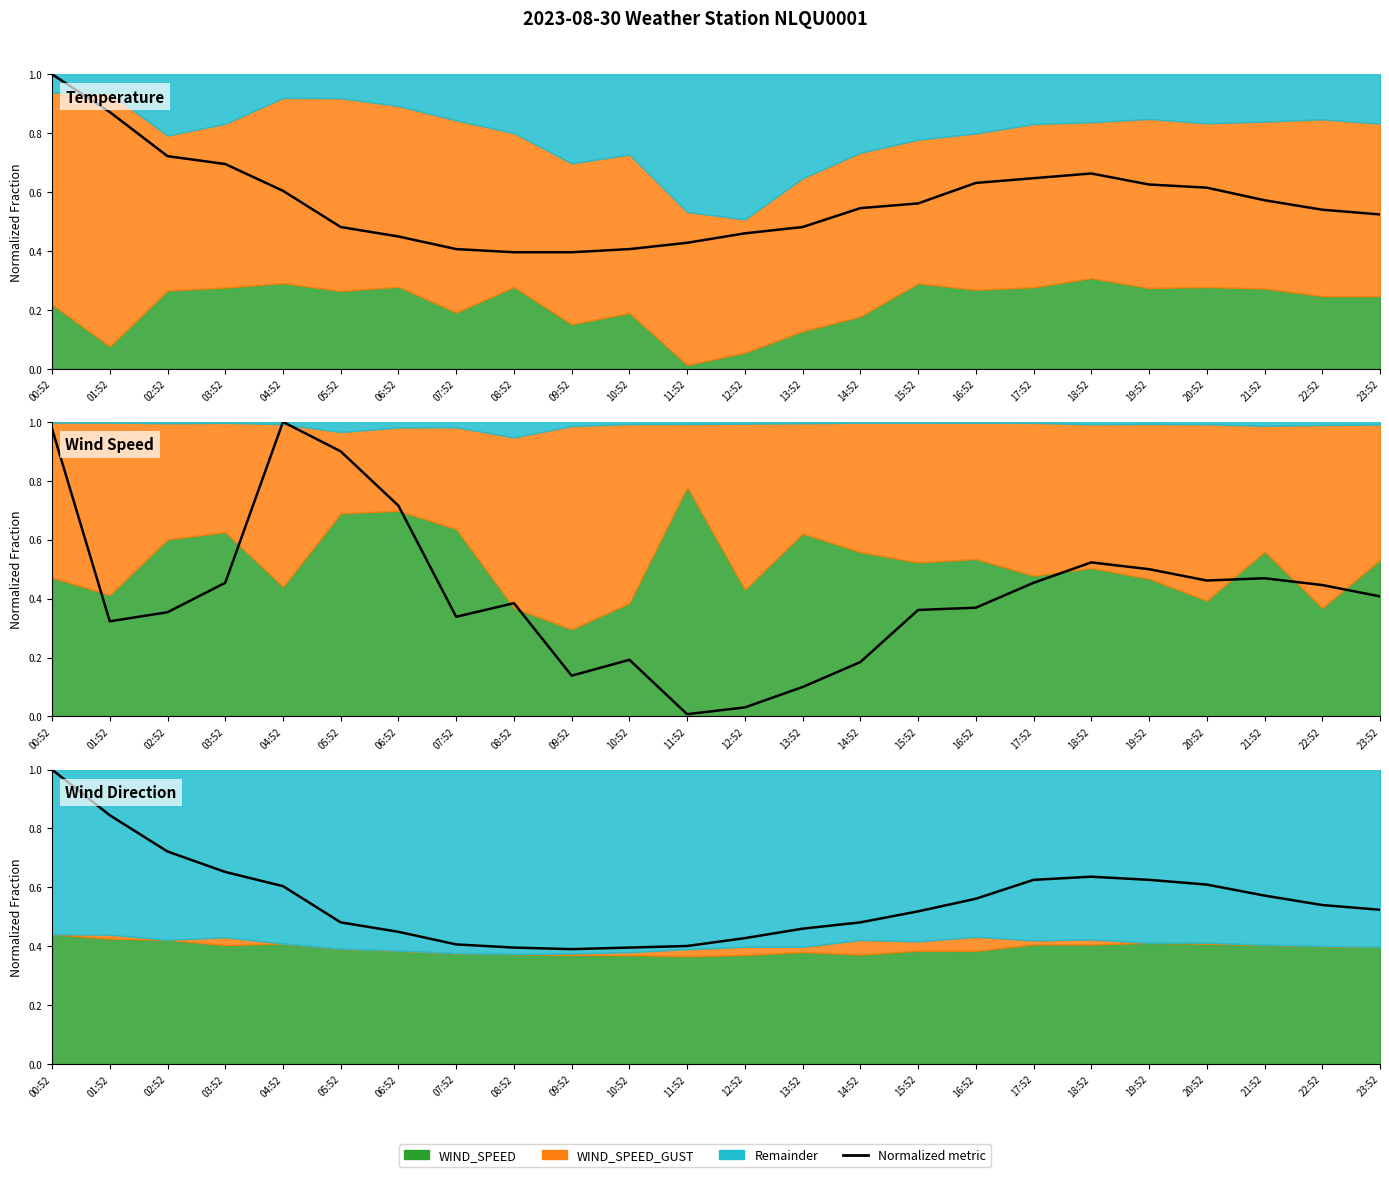

How many interior local peaks does the AIR_TEMP_MIN (norm) series have?

1